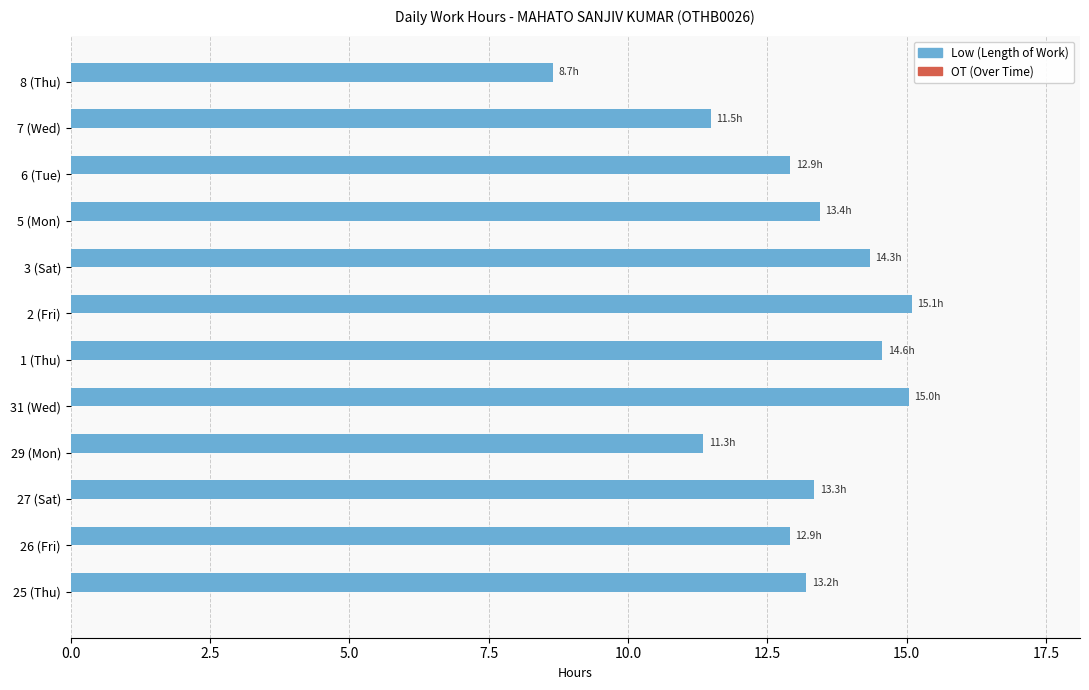

What is the average value?

13.0